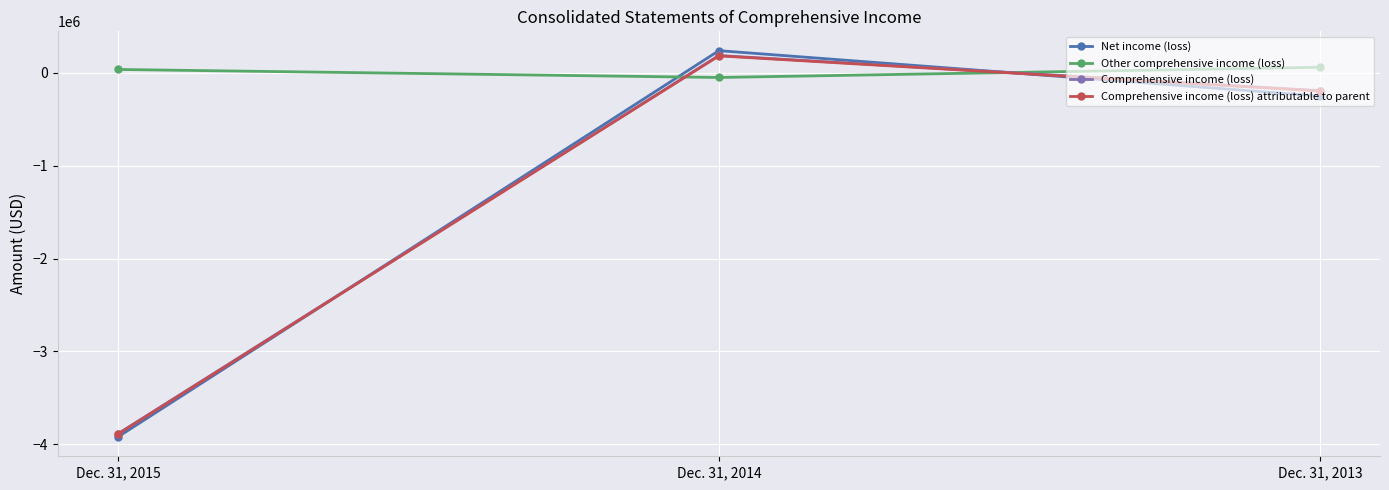

Reading right to left, transcribe all the data shown in this chart.

Net income (loss): Dec. 31, 2013=-251993	Dec. 31, 2014=236506	Dec. 31, 2015=-3919453
Other comprehensive income (loss): Dec. 31, 2013=58035	Dec. 31, 2014=-52134	Dec. 31, 2015=34088
Comprehensive income (loss): Dec. 31, 2013=-193958	Dec. 31, 2014=184372	Dec. 31, 2015=-3885365
Comprehensive income (loss) attributable to parent: Dec. 31, 2013=-197645	Dec. 31, 2014=180398	Dec. 31, 2015=-3889299